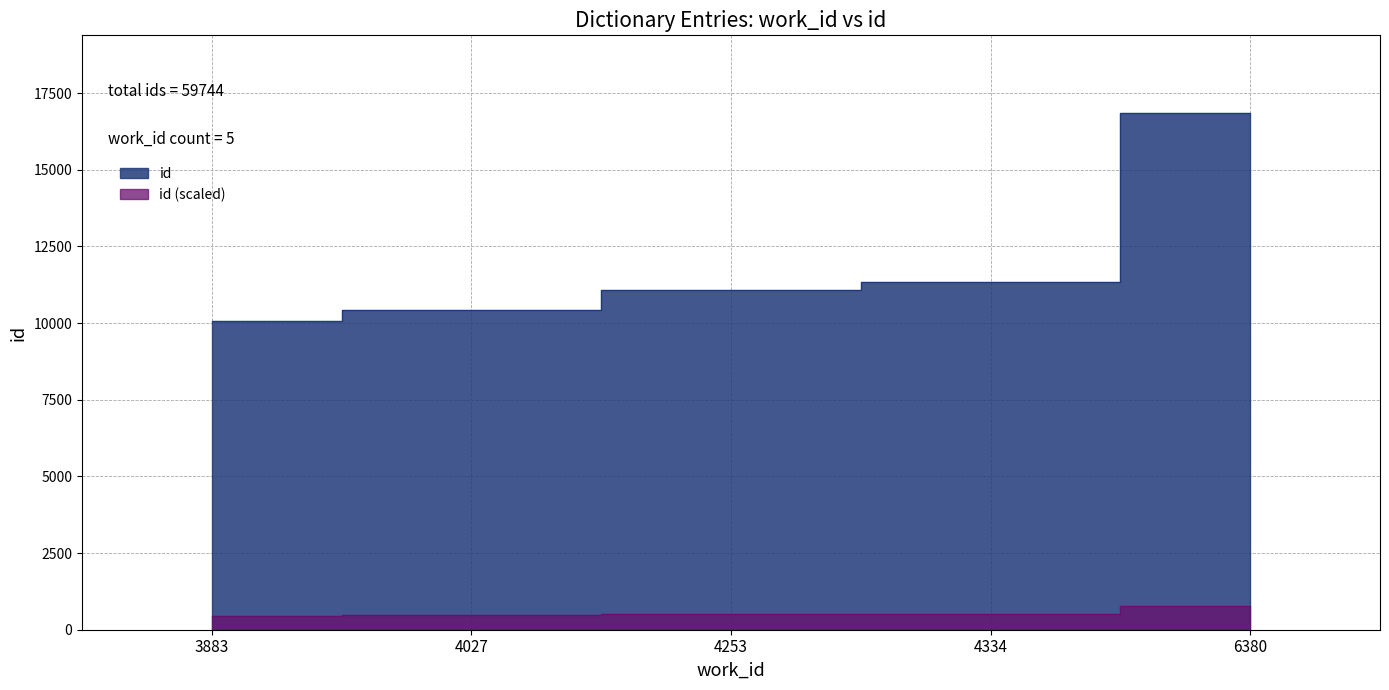

At which label is the value closest to 13457?

4334